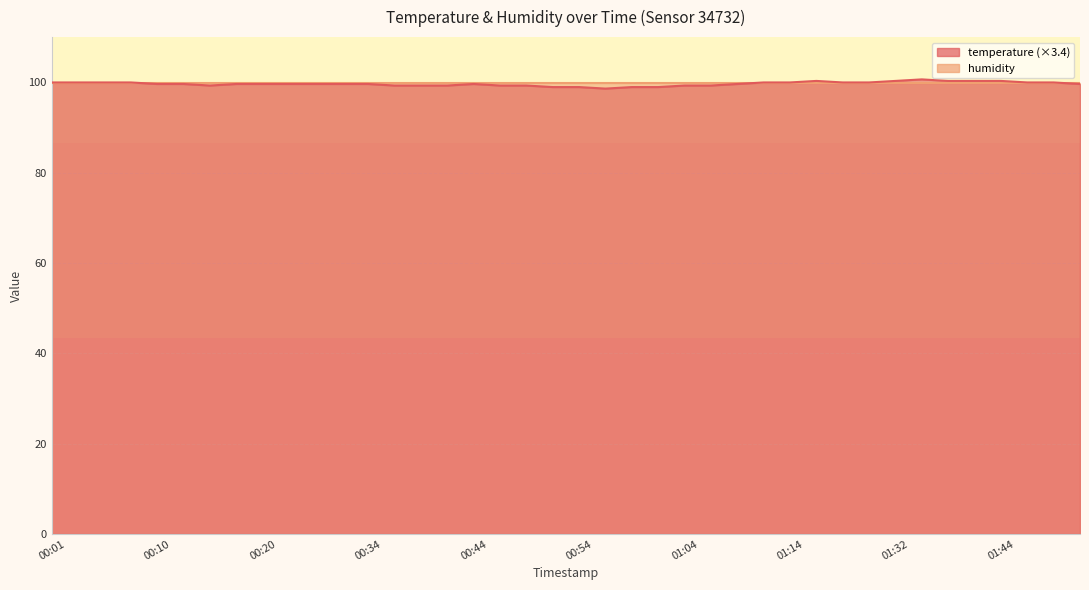

List the labels in order of value, smallest first.

00:56, 00:51, 00:54, 00:59, 01:01, 00:15, 00:36, 00:39, 00:42, 00:46, 00:49, 01:04, 01:06, 00:10, 00:13, 00:18, 00:20, 00:23, 00:29, 00:31, 00:34, 00:44, 01:09, 01:52, 00:01, 00:03, 00:05, 00:08, 01:12, 01:14, 01:27, 01:30, 01:47, 01:49, 01:18, 01:32, 01:38, 01:41, 01:44, 01:35